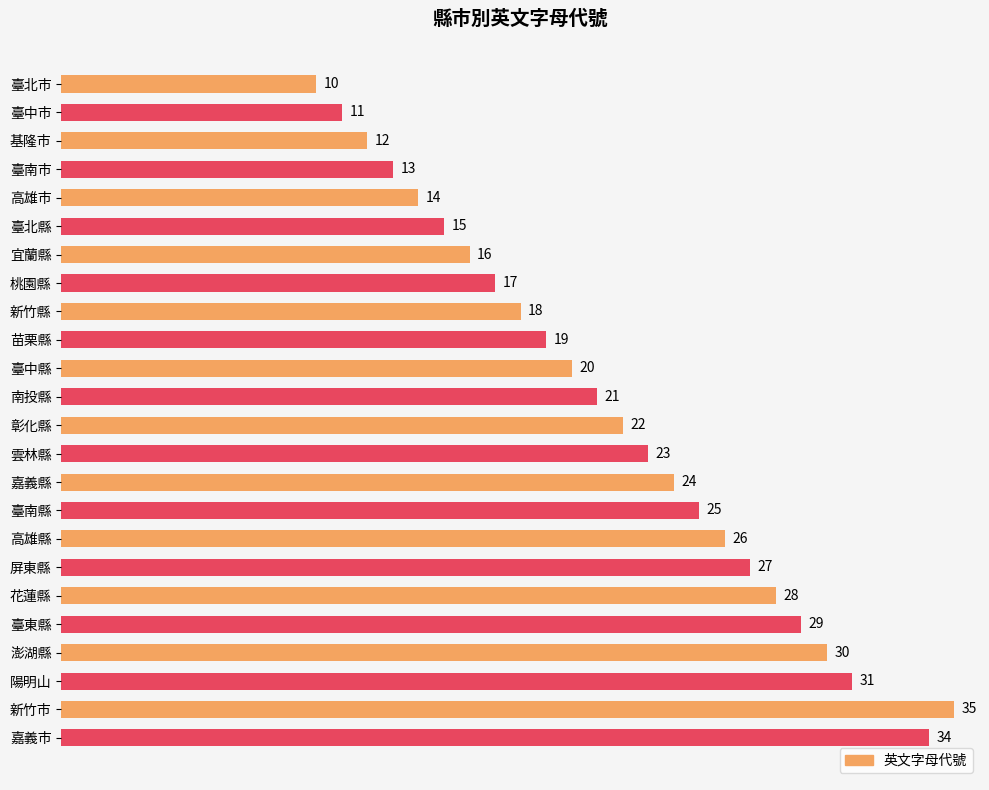

Approximately how many times larger is the value at 陽明山 compared to 臺北縣?

2.1